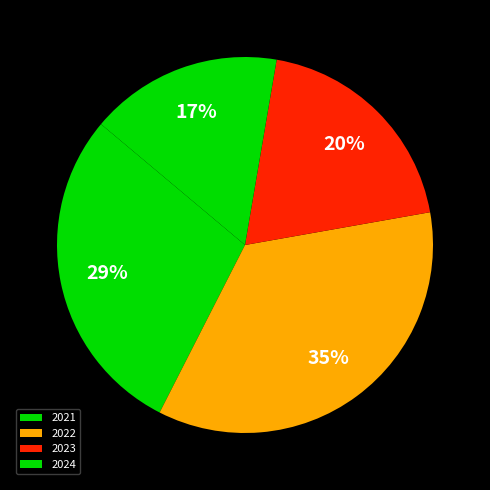

Count the number of slices in the pie.

4